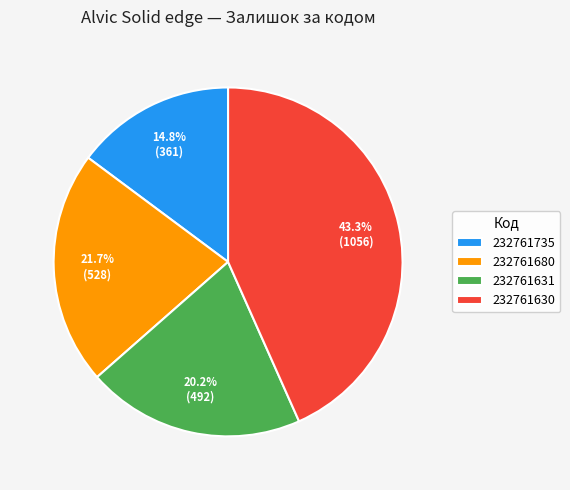

What percentage is the 232761631 slice, to the nearest percent?

20%